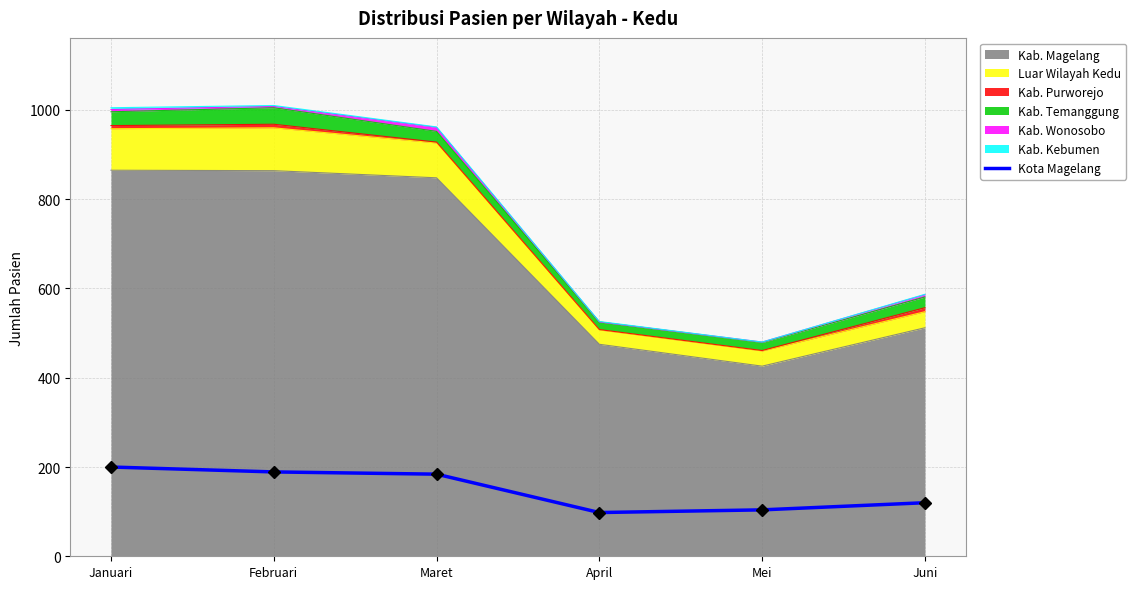

What is the smallest value displayed?

98